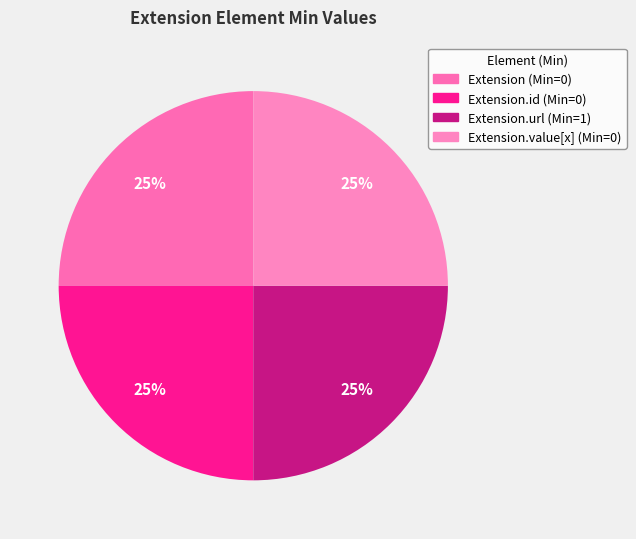

How many slices are in this pie chart?

4